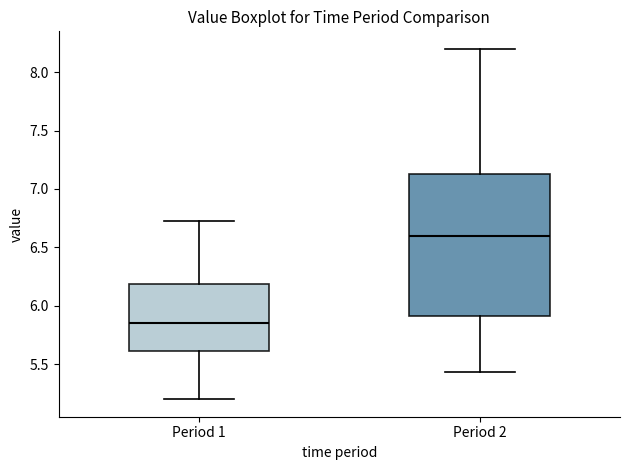

Where is the upper edge of the box for Period 2 on the y-axis? The values are not printed on the chart, so give them approximately, as read against the axis.

7.15